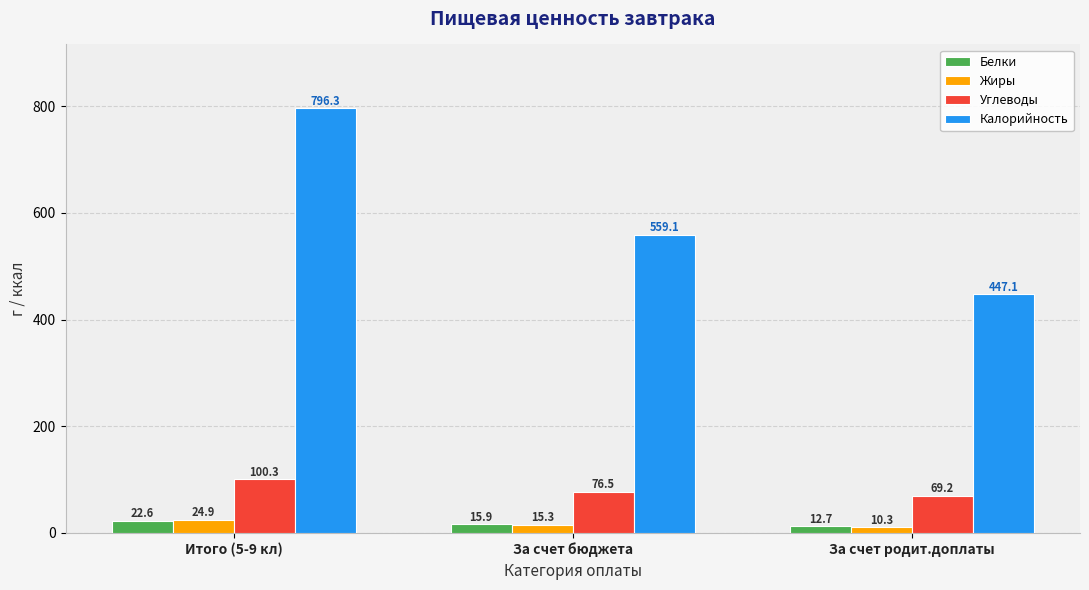

What are all the series names shown in the legend?

Белки, Жиры, Углеводы, Калорийность